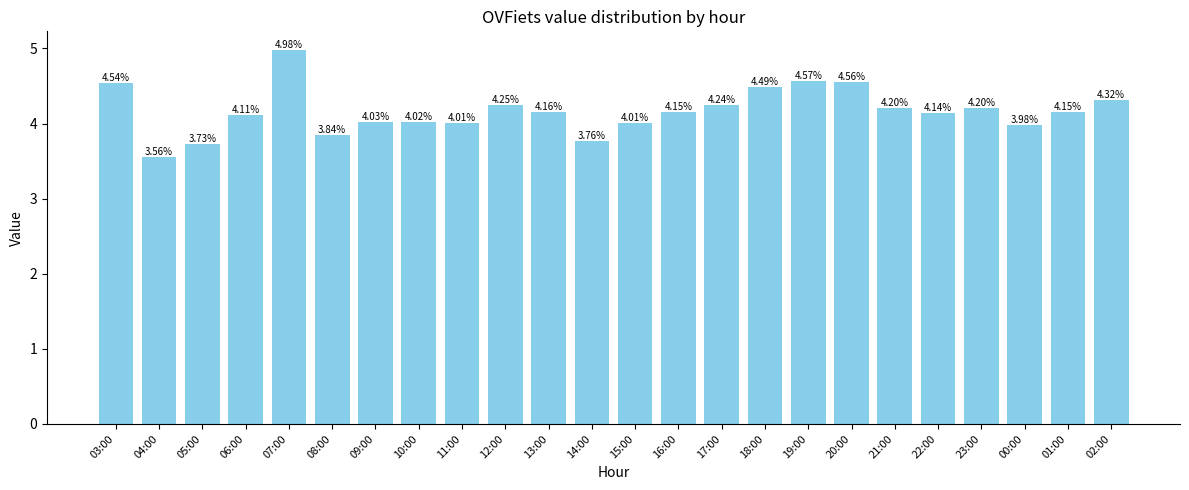

Approximately how many times larger is the value at 12:00 compared to 01:00?

1.0